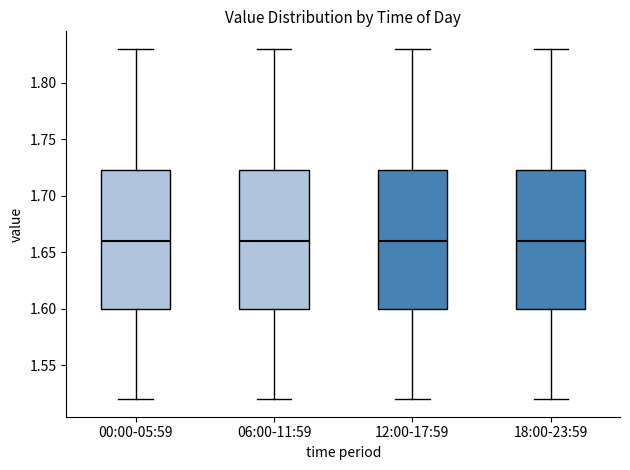

Reading left to right, transcribe this box plot: for each box, give where its median line is, the range the box spans, and where its two whiskers end, as read against the y-axis. The values are not printed on the chart, so give them approximately, as read against the axis.

00:00-05:59: median 1.660, box 1.600 to 1.725, whiskers 1.520 to 1.830
06:00-11:59: median 1.660, box 1.600 to 1.725, whiskers 1.520 to 1.830
12:00-17:59: median 1.660, box 1.600 to 1.725, whiskers 1.520 to 1.830
18:00-23:59: median 1.660, box 1.600 to 1.725, whiskers 1.520 to 1.830